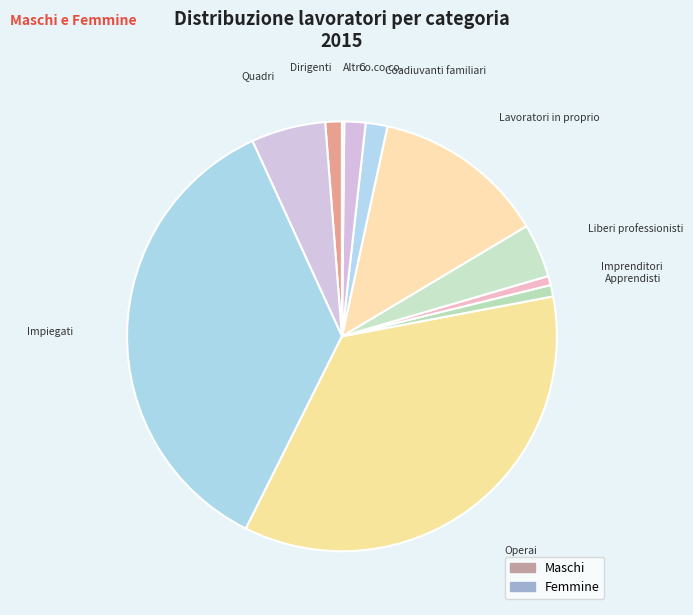

Which slice is the largest?

Operai